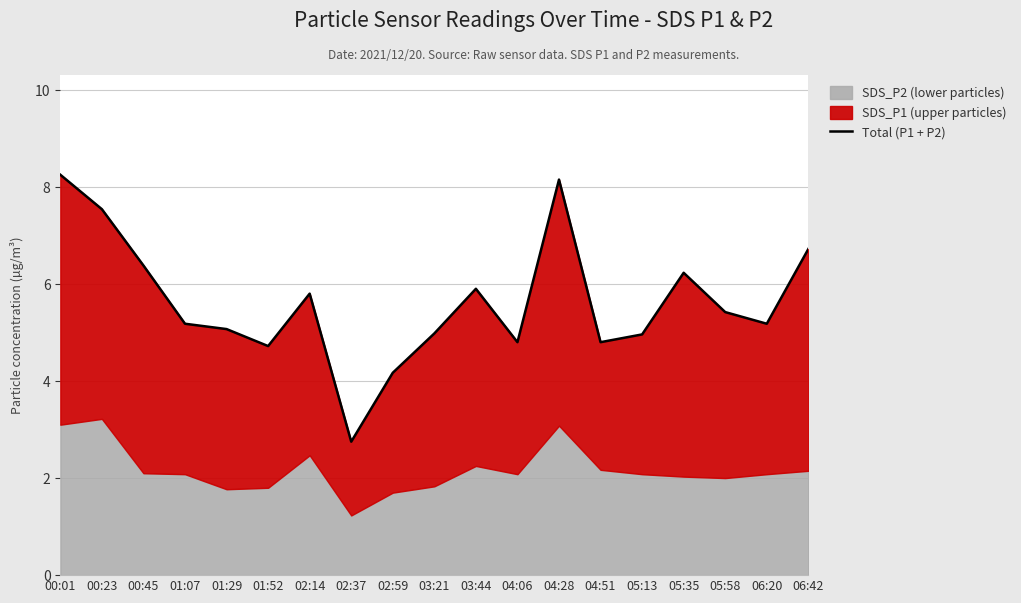

Count the number of categories in the chart.

19